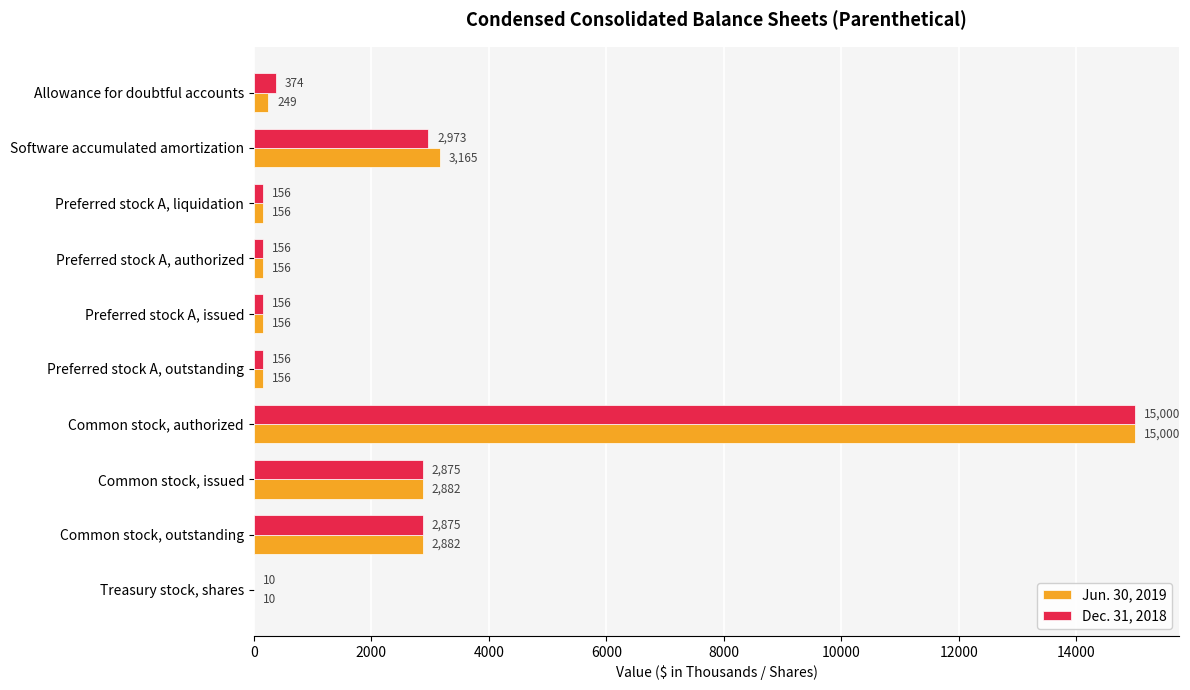

What is the greatest value displayed?

15000